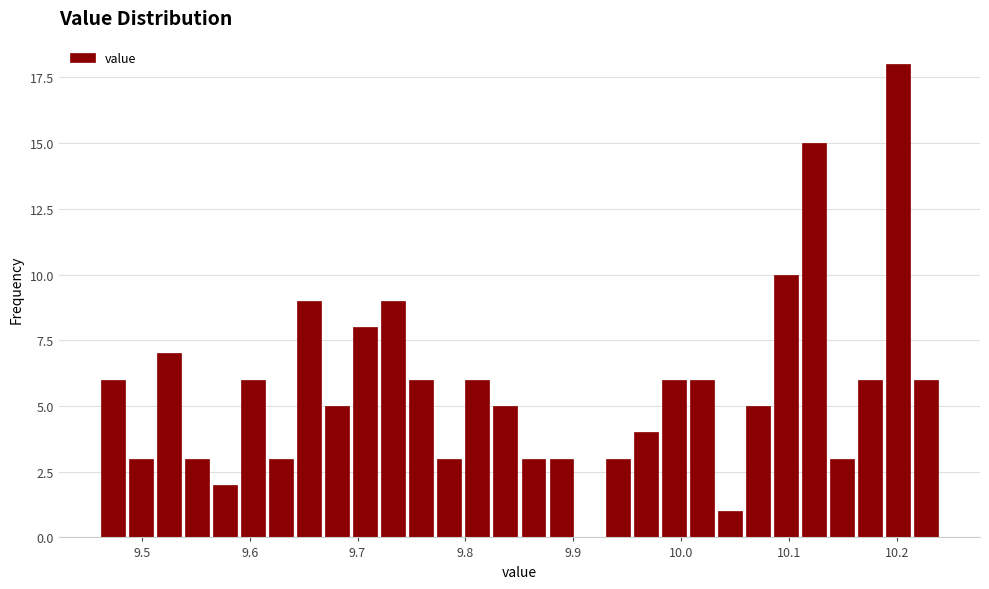

Read against the x-axis, roughly where is the centre of the tallest bar?

10.20